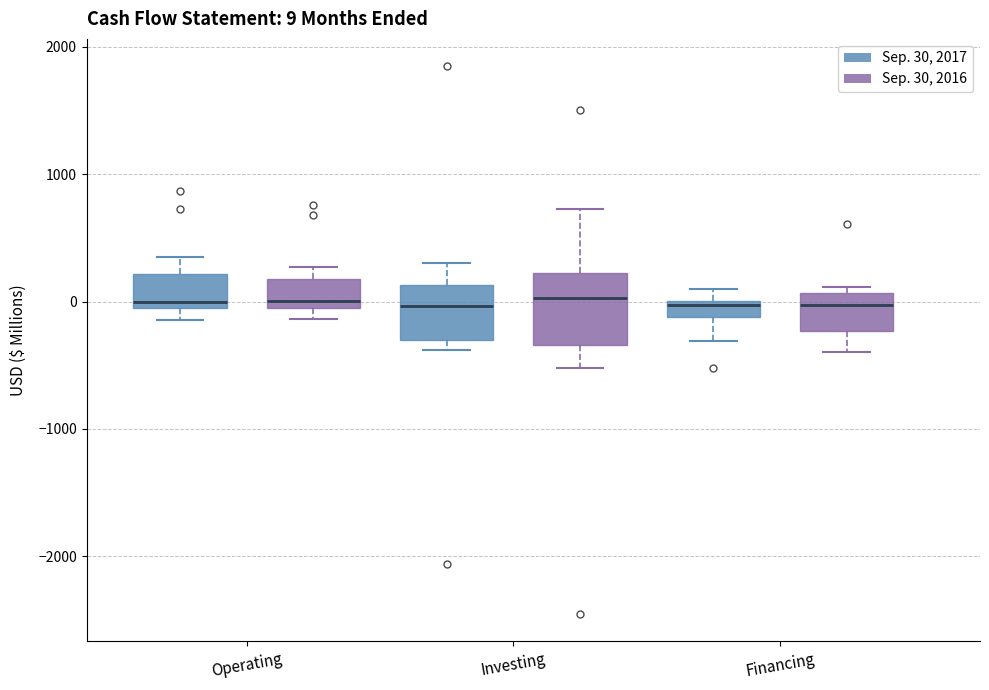

Comparing the boxes themselves (not the whiskers), which one is the tallest?

Investing (Sep. 30, 2016)